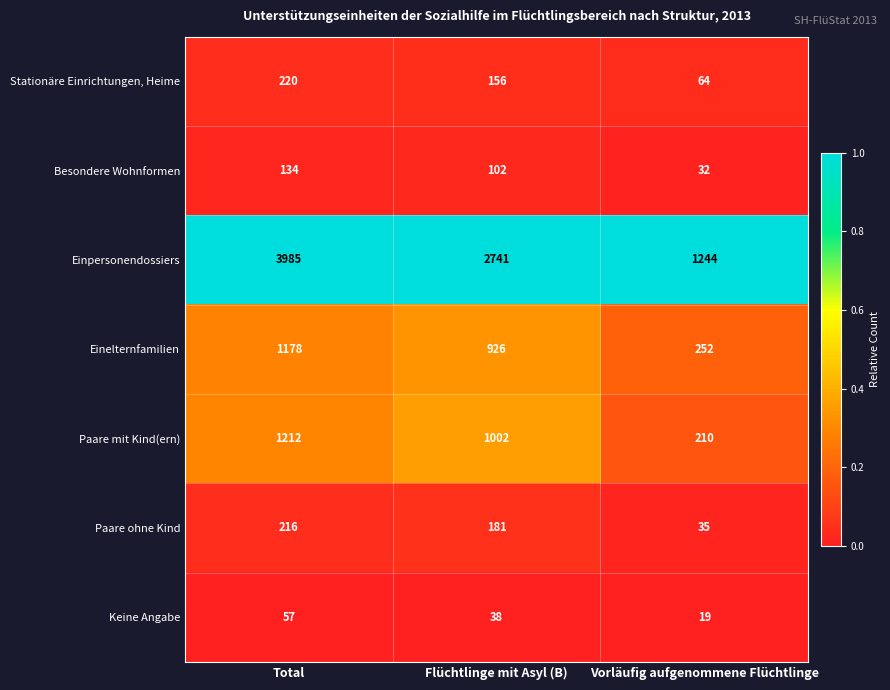

At which category is the sum across all series the highest?

Total